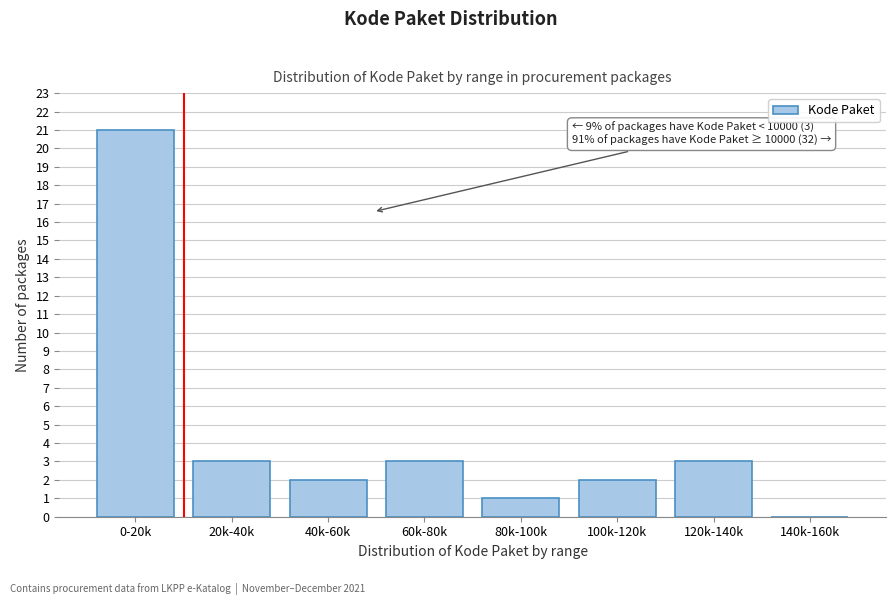

Reading left to right, what are all the values shown in this chart?

0-20k=21	20k-40k=3	40k-60k=2	60k-80k=3	80k-100k=1	100k-120k=2	120k-140k=3	140k-160k=0